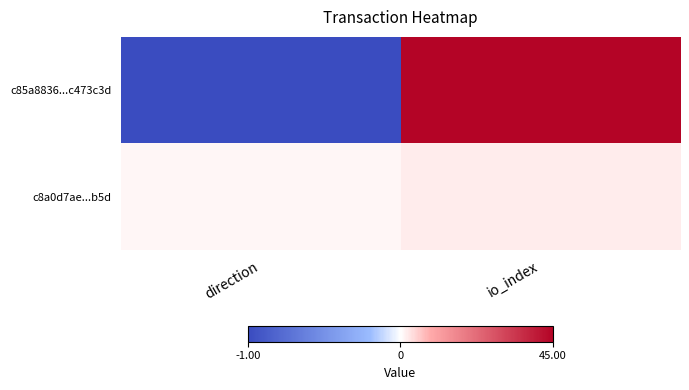

Which series has the largest range (max minus min)?

c85a8836...c473c3d